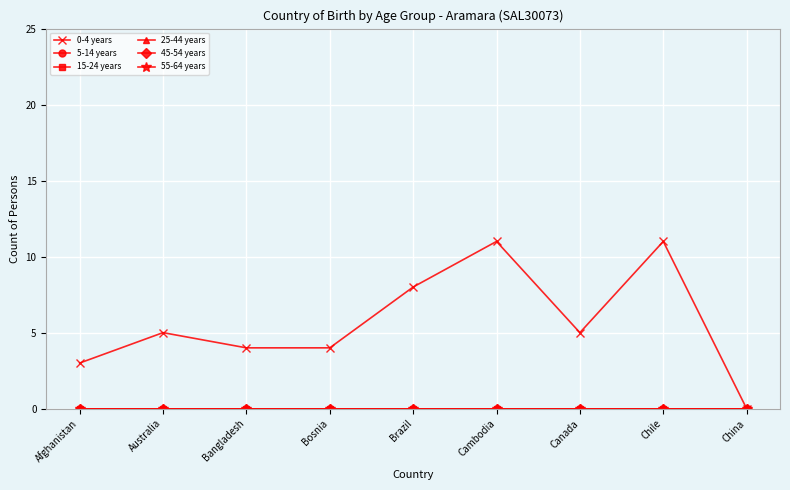

Does the chart have visible grid lines?

Yes